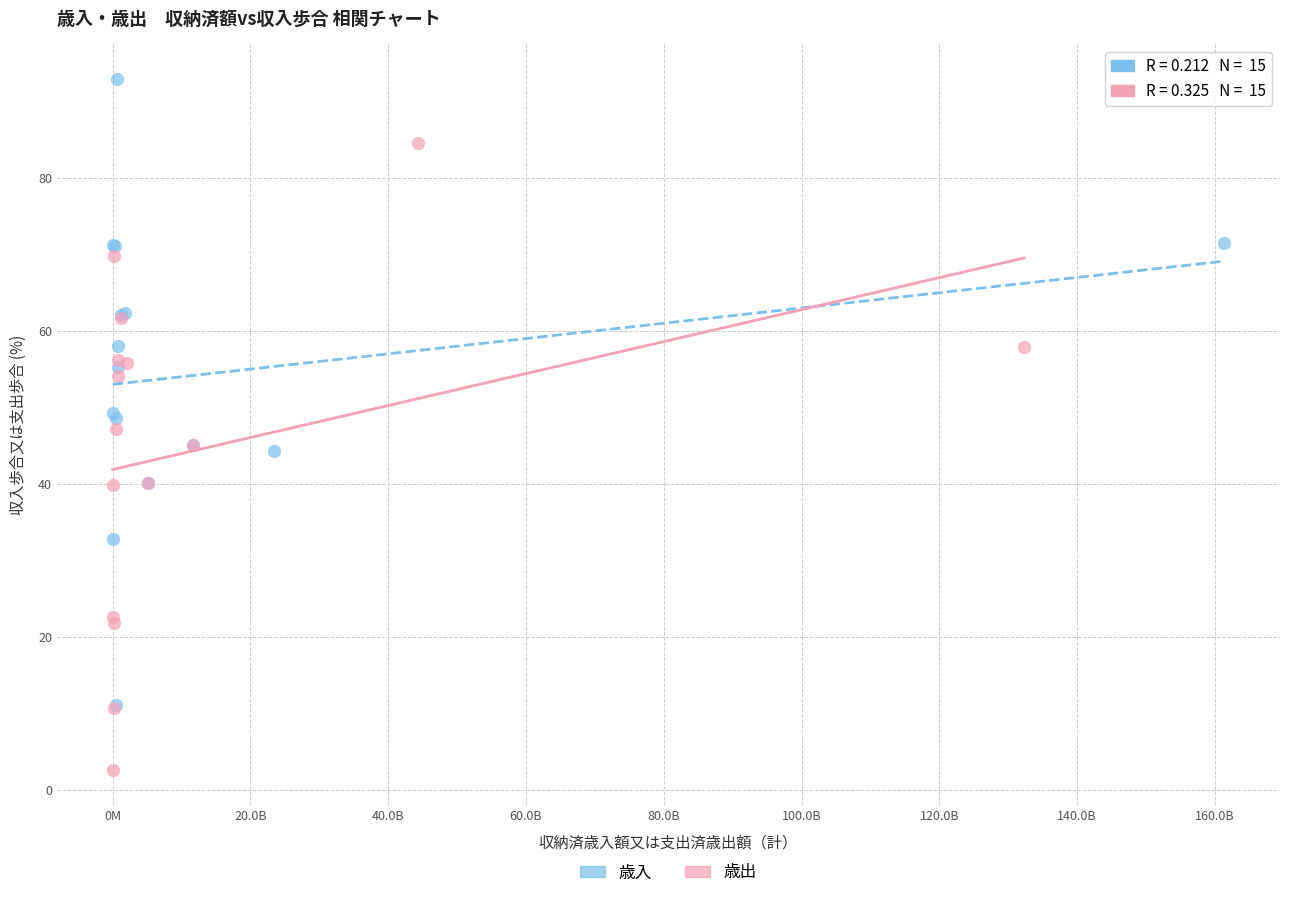

Which series contains the highest Y value?

歳入